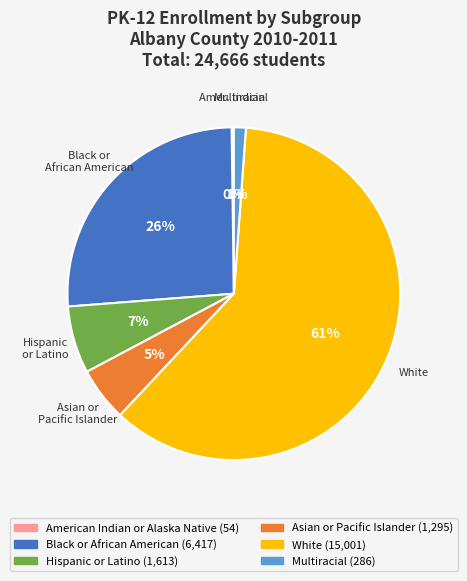

Which category has the biggest portion of the pie?

White